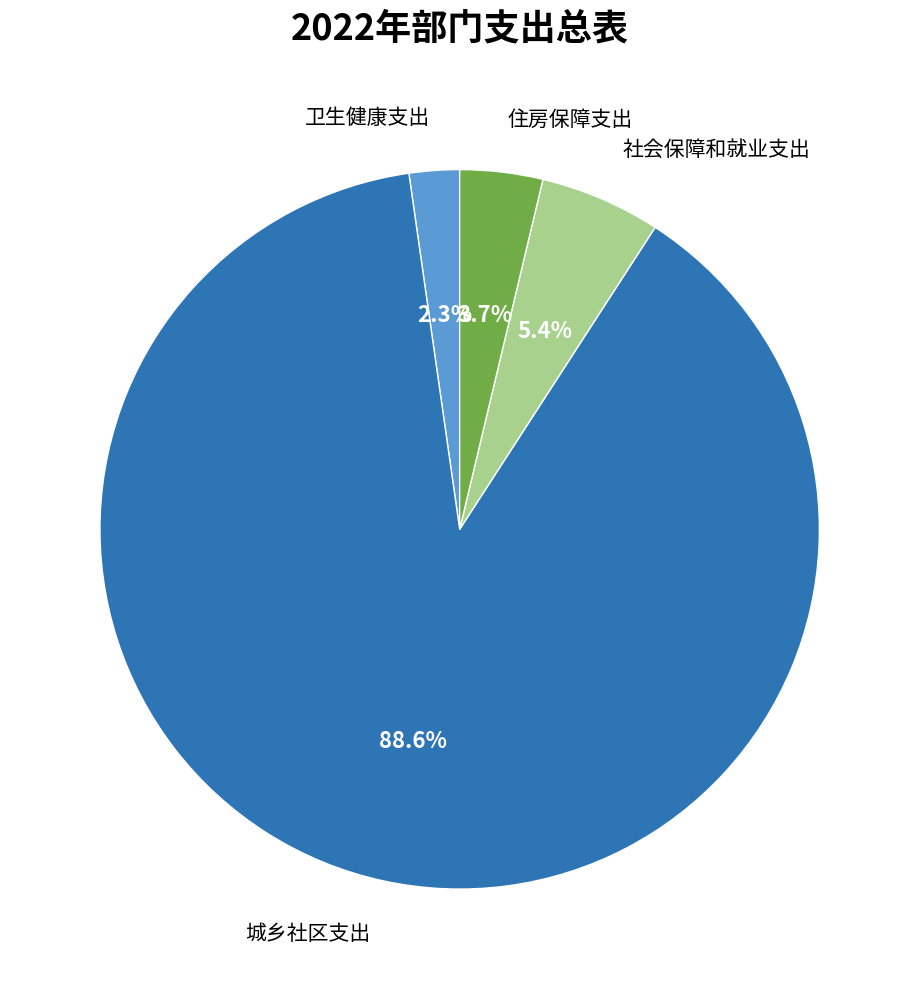

To the nearest percent, what is the average slice percentage?

25%